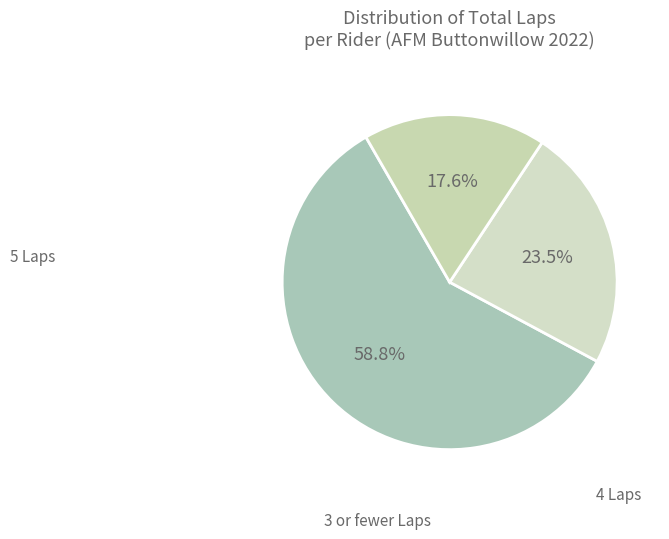

How many segments does this pie chart have?

3